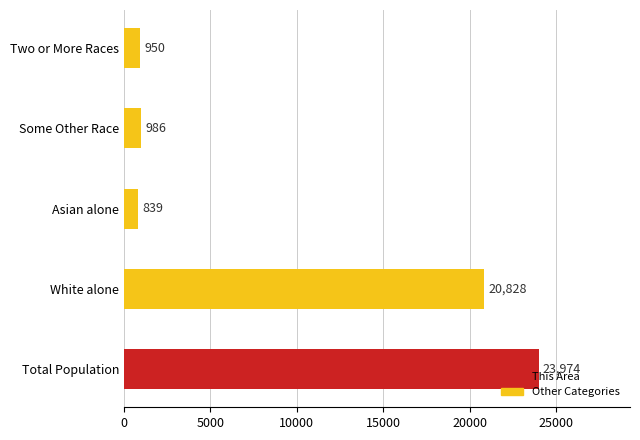

How many distinct data groups are displayed?

1